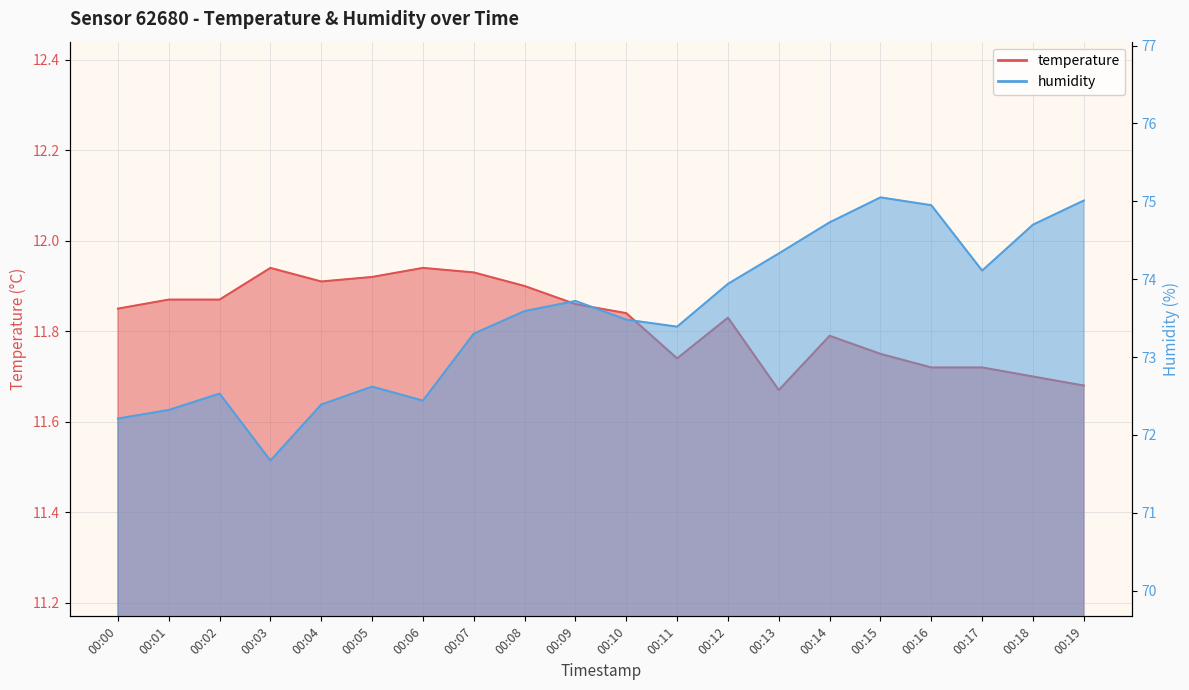

What is the smallest value displayed?

11.7